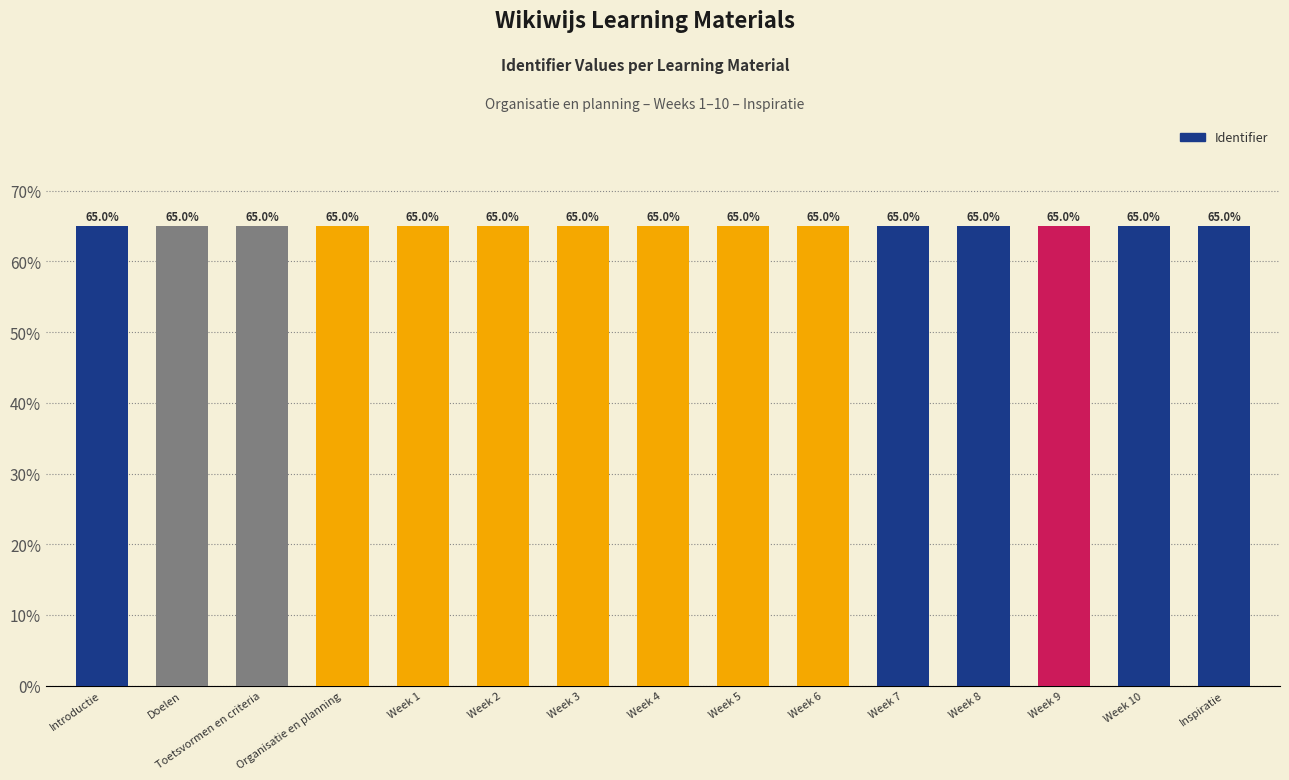

Is it true that the value at Week 3 is 110.1?

False